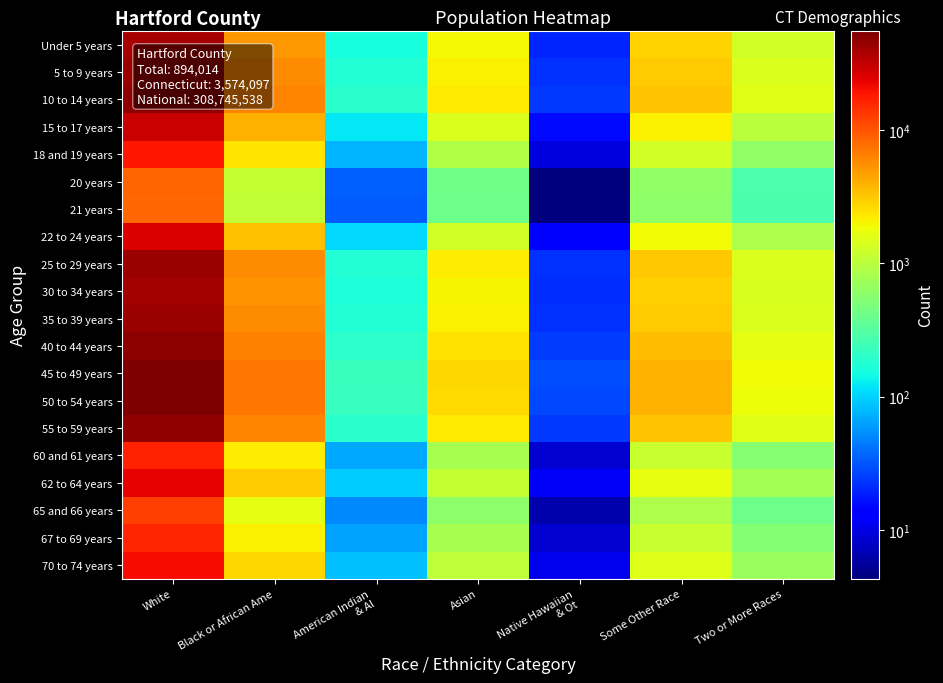

What is the difference between the highest and lowest values at White?

46915.6